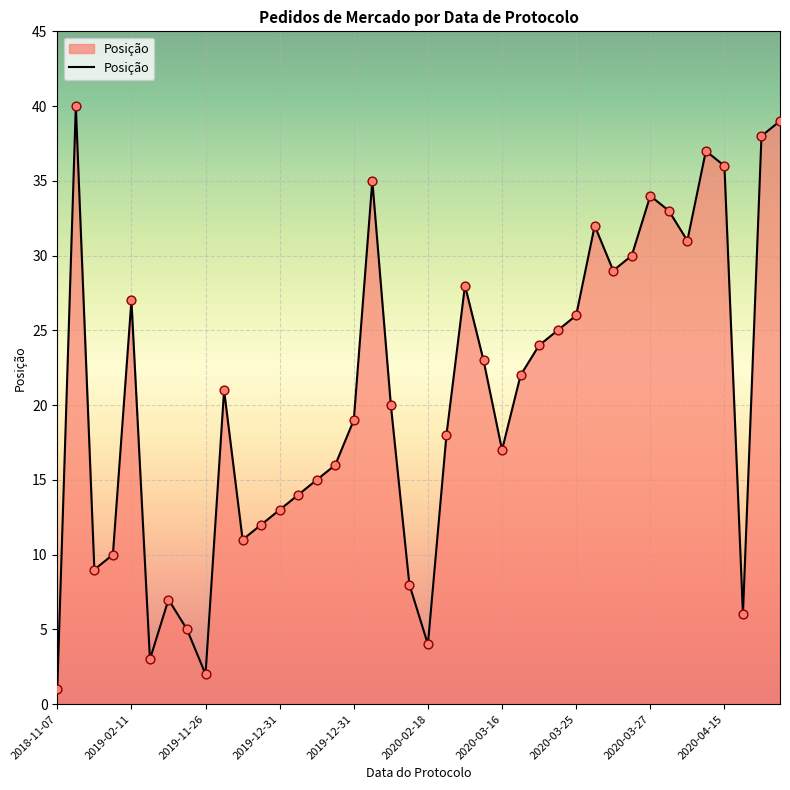

What is the difference between the maximum and minimum values?

39